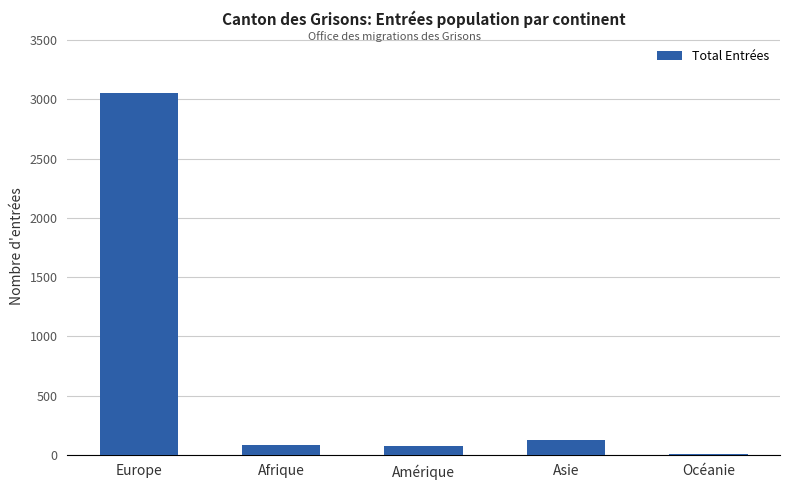

At which label is the value closest to 1530?

Asie